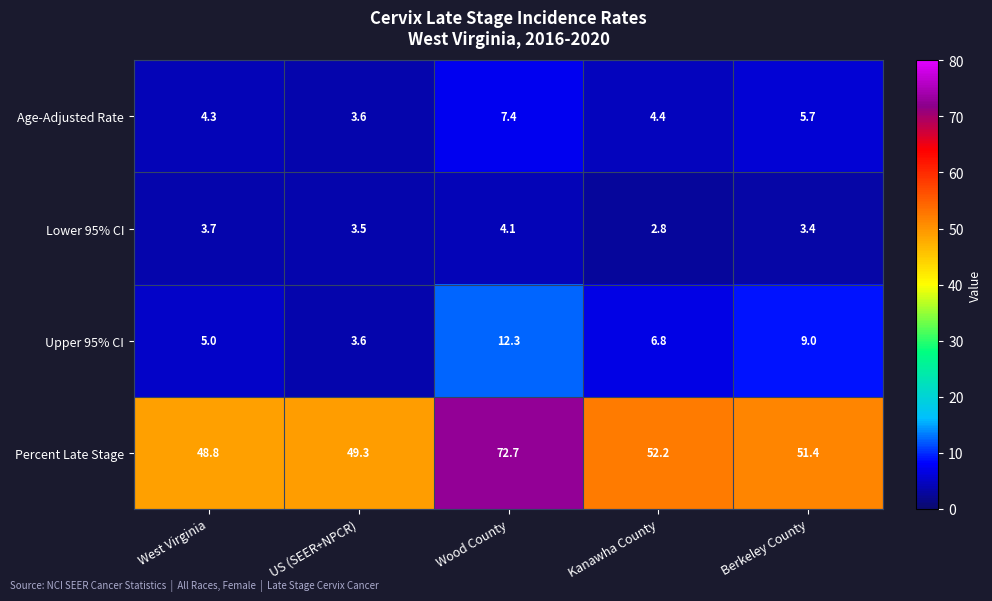

What is the minimum value shown in the chart?

2.8